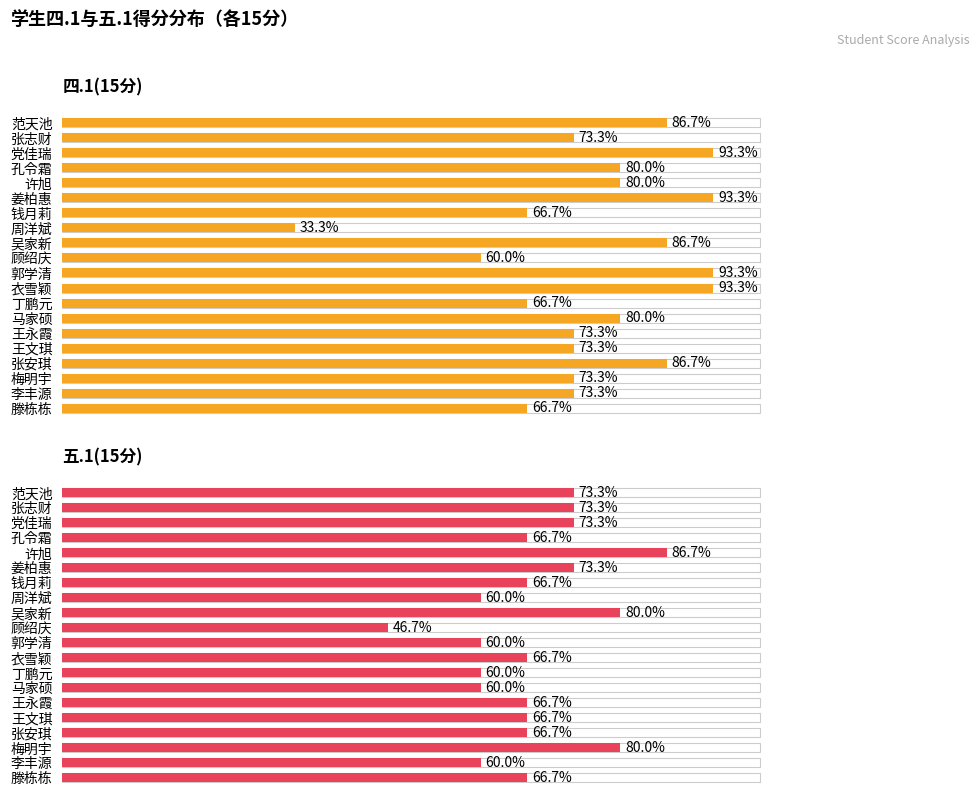

What is the value of the 四.1(15分) bar at the 9th from the left?

13